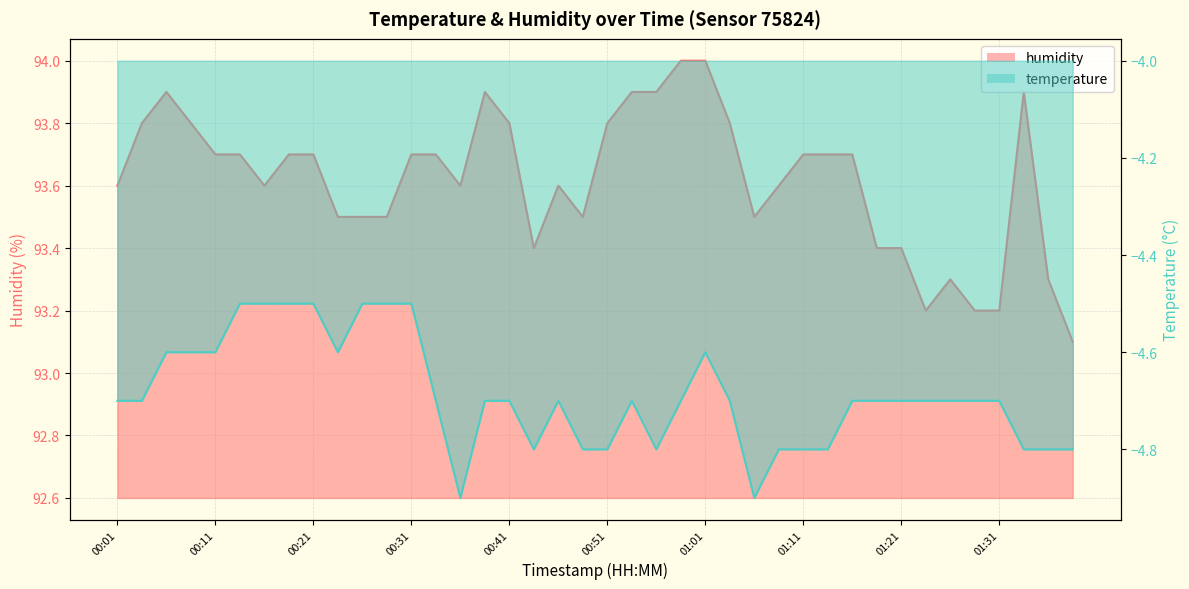

Which series has the largest range (max minus min)?

humidity